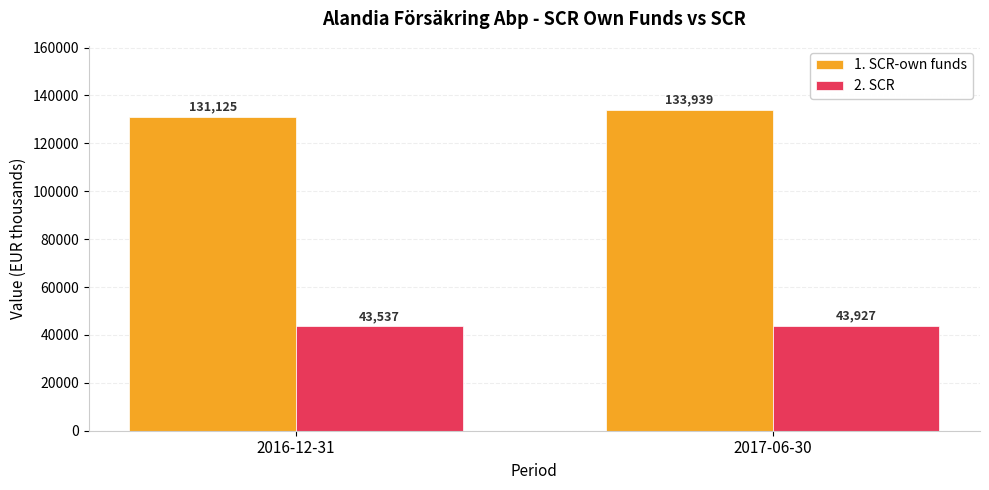

At which label does 2. SCR first exceed 43926?

2017-06-30